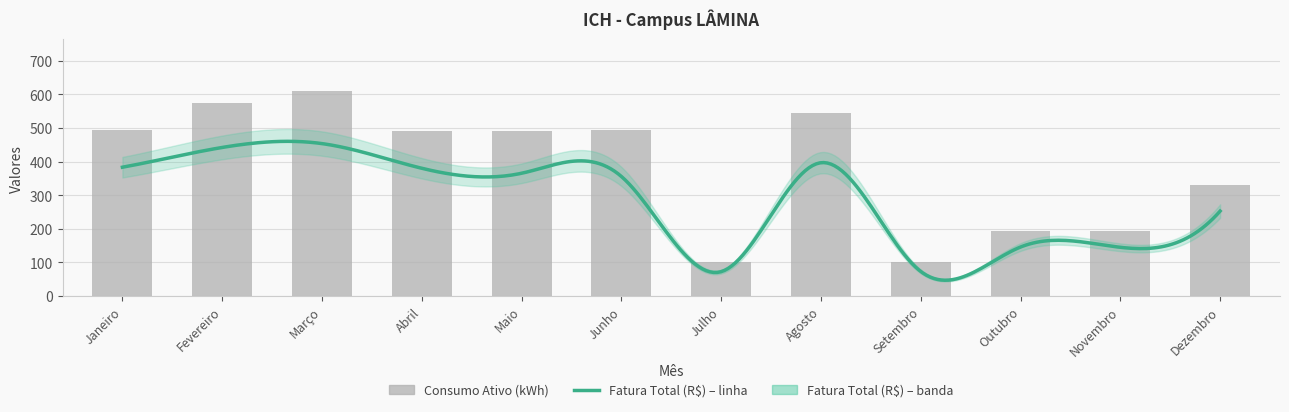

Count the number of categories in the chart.

12